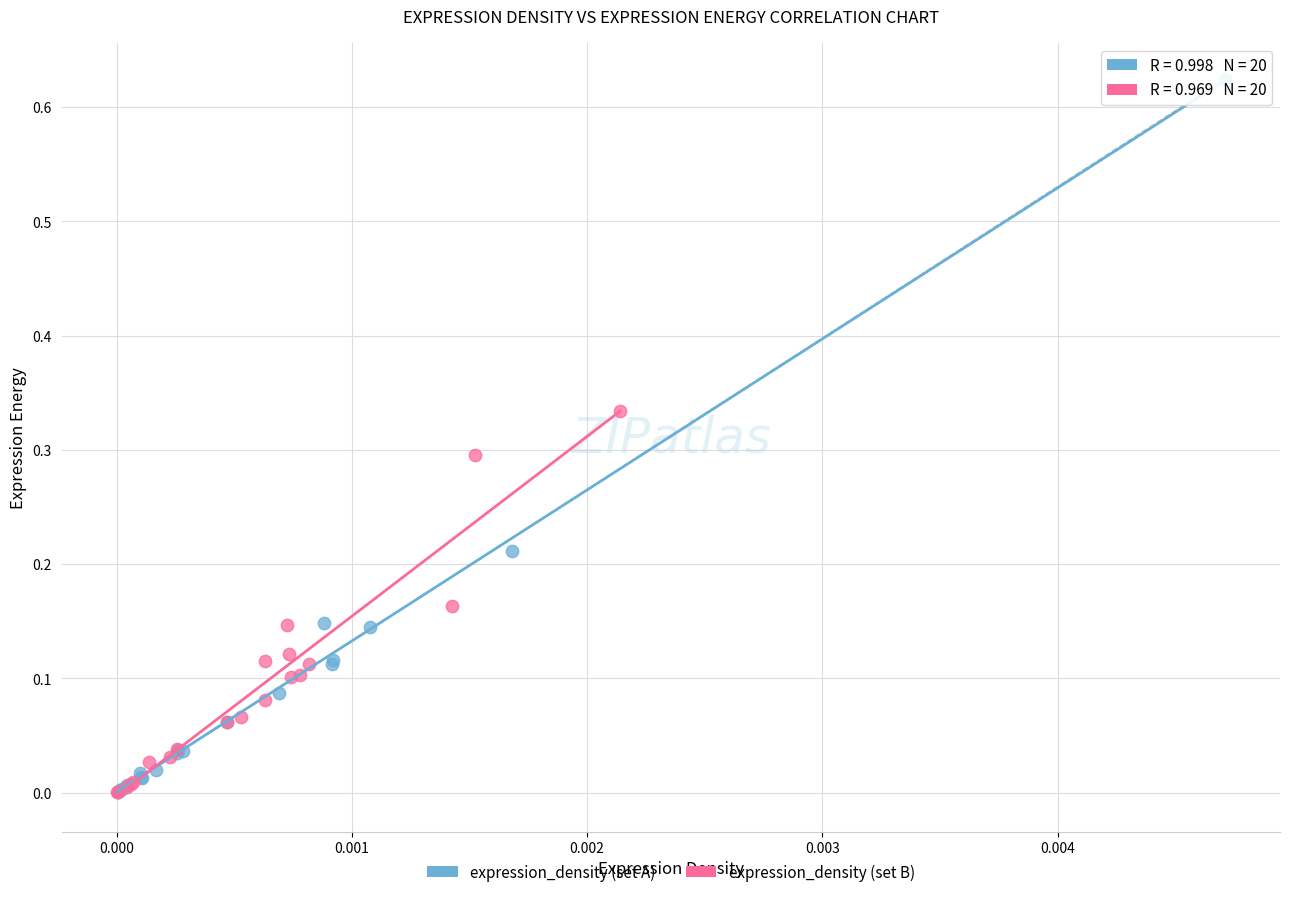

Which series has the largest Y range (max minus min)?

expression_density (set A)